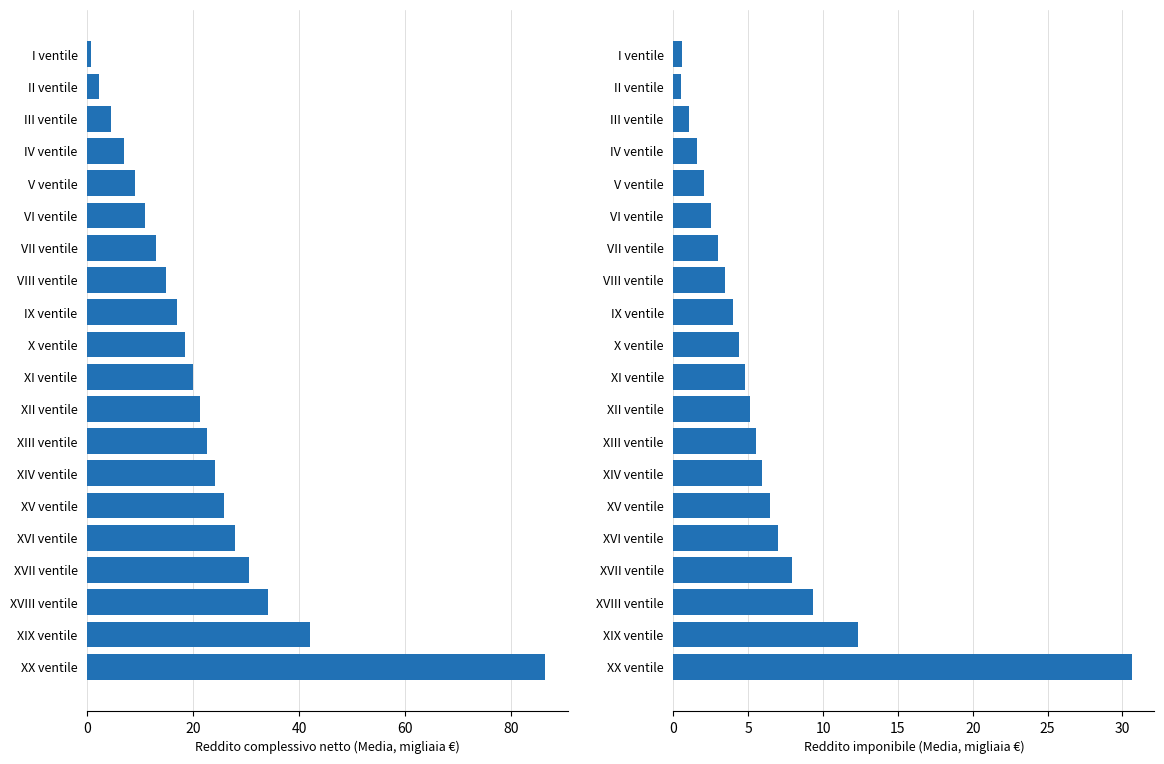

At how many categories does at least one series exceed 86?

1